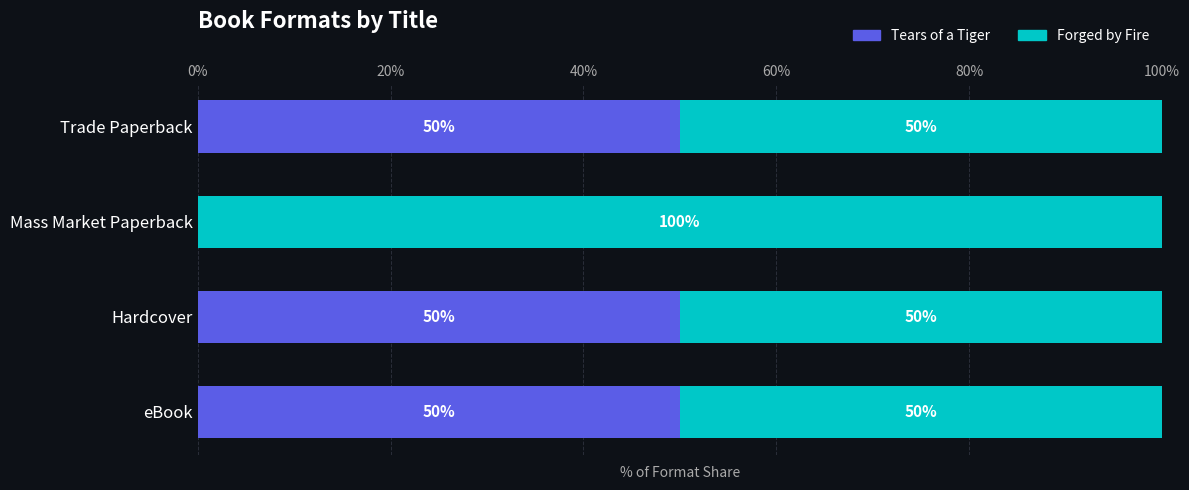

What is the total value across all series at eBook?

100